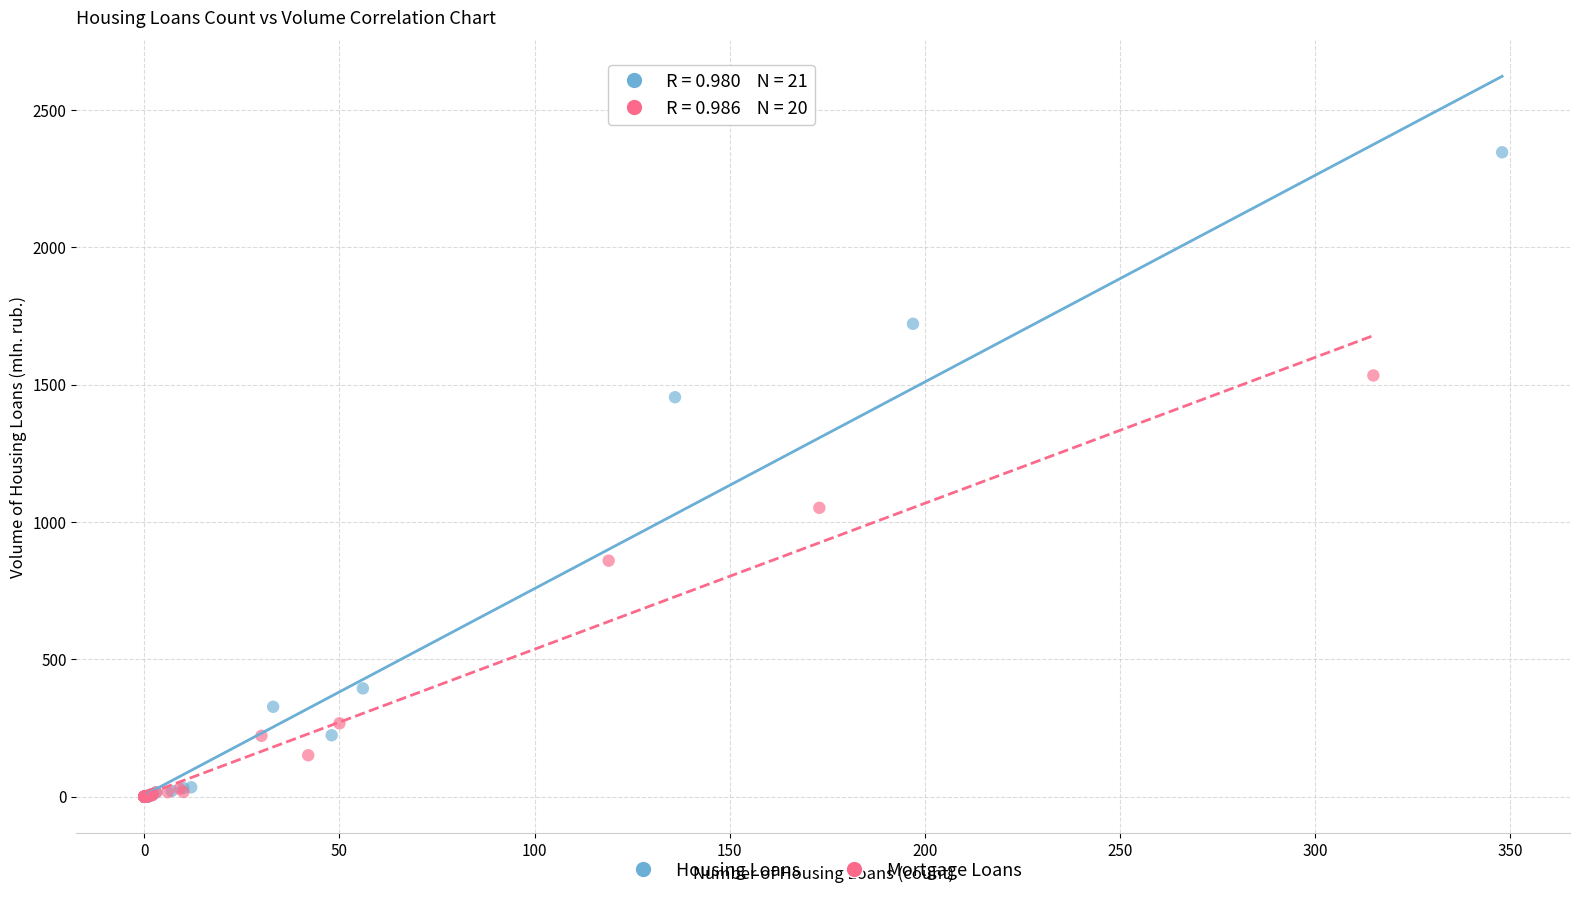

Which series reaches the maximum Y coordinate?

Housing Loans